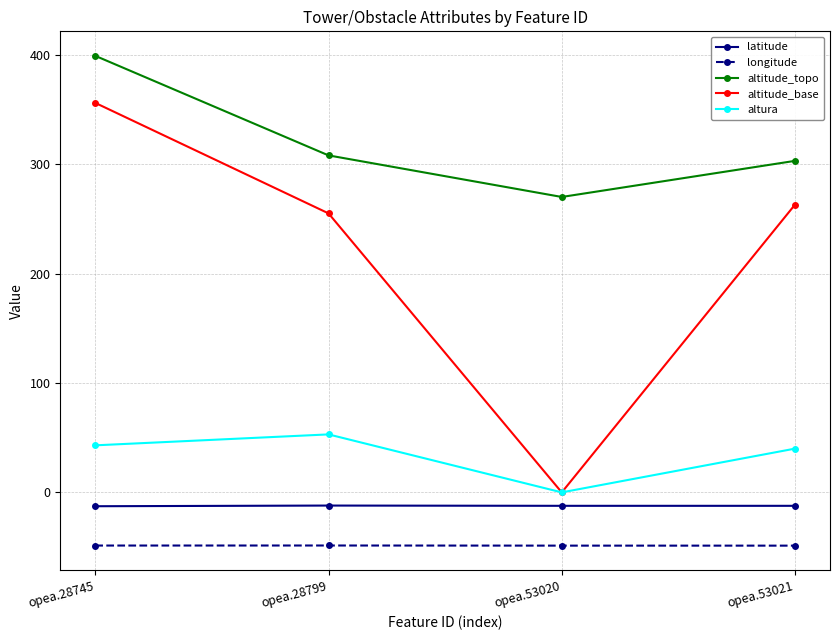

Rank the series by their maximum value, from highest to lowest.

altitude_topo, altitude_base, altura, latitude, longitude